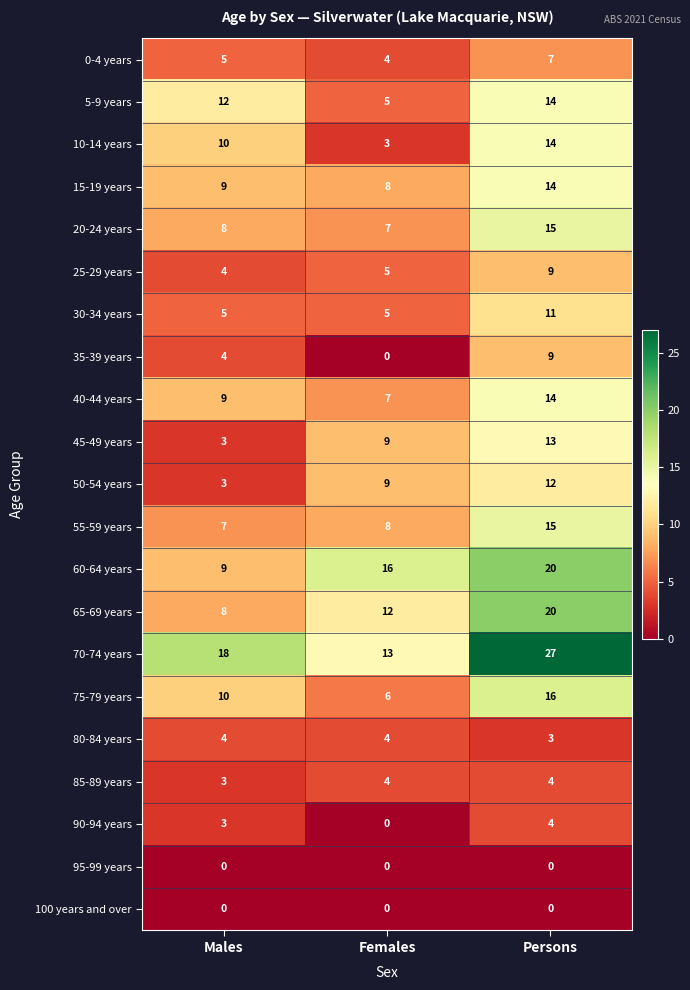

List the labels in order of 40-44 years value, smallest first.

Females, Males, Persons